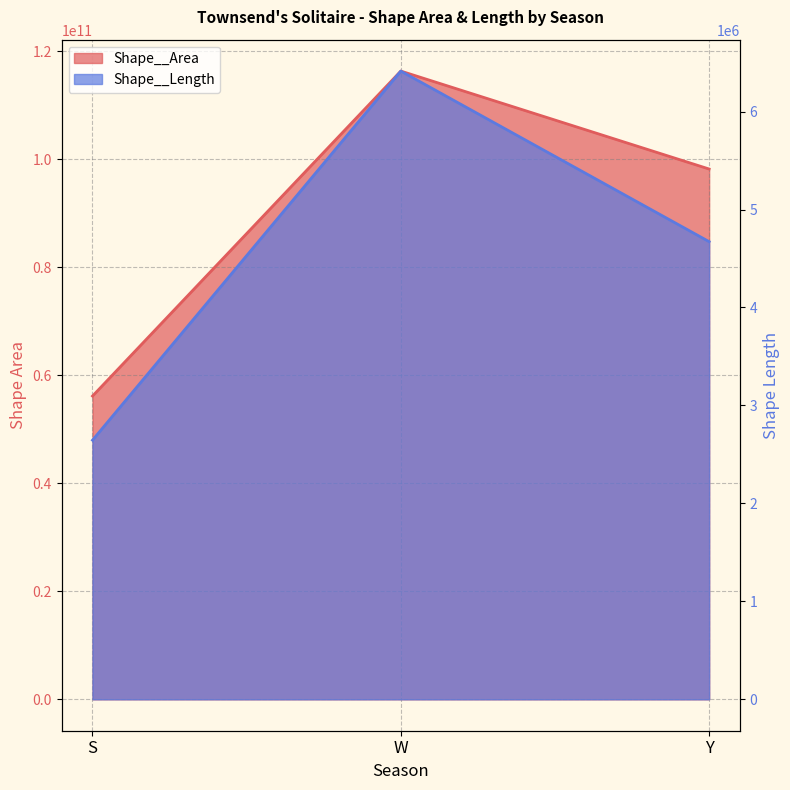

What is the minimum value shown in the chart?

2645434.1